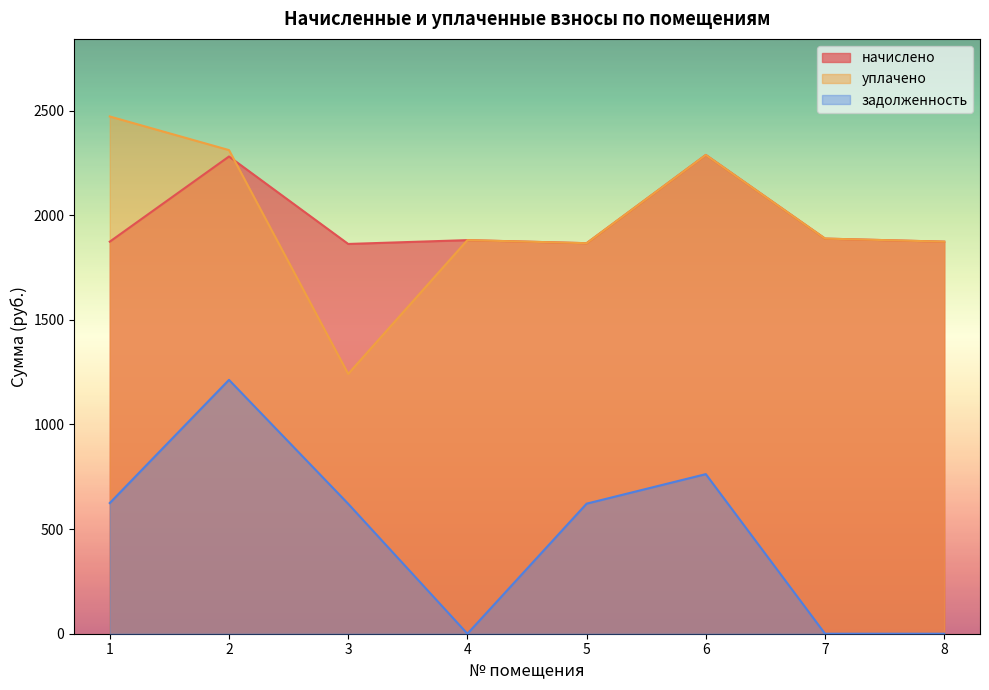

Where is задолженность nearest to the value 606?

3